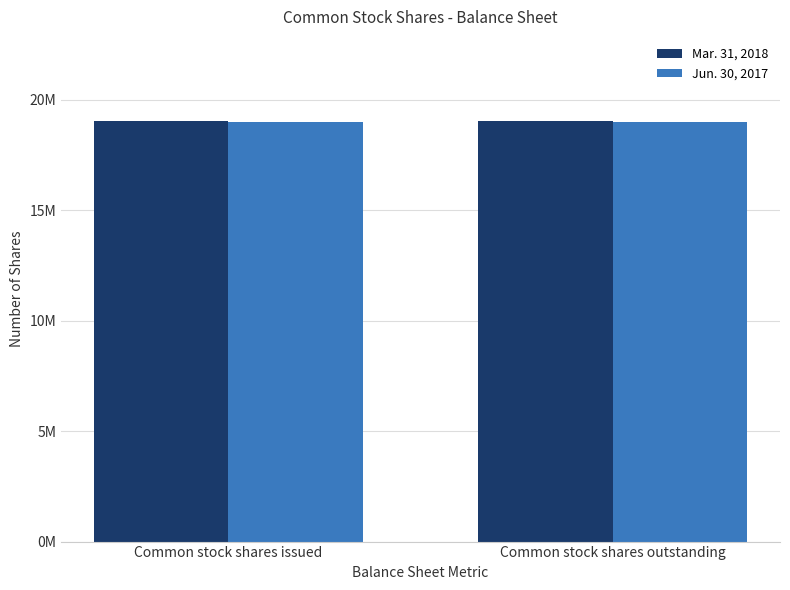

What is the label of the 2nd bar from the right?

Common stock shares issued